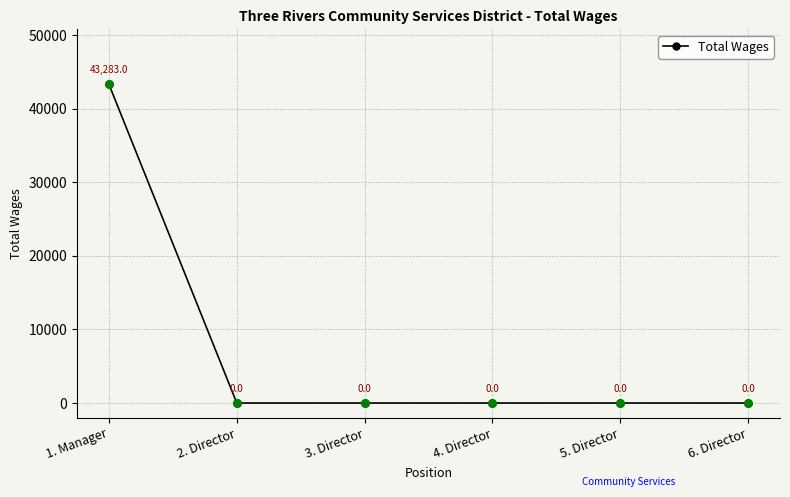

Between 5. Director and 1. Manager, which is larger?

1. Manager